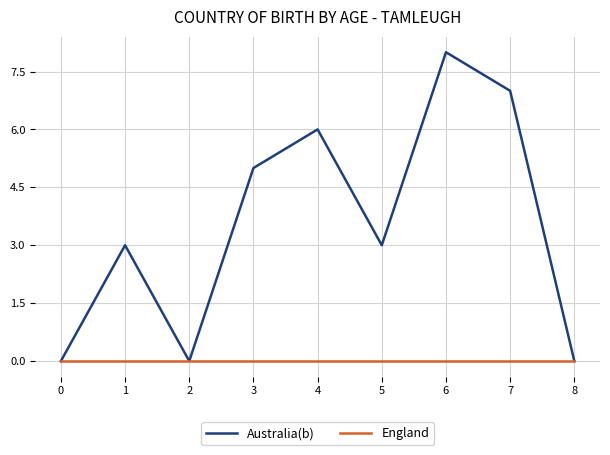

Read the Australia(b) value at 5.

3